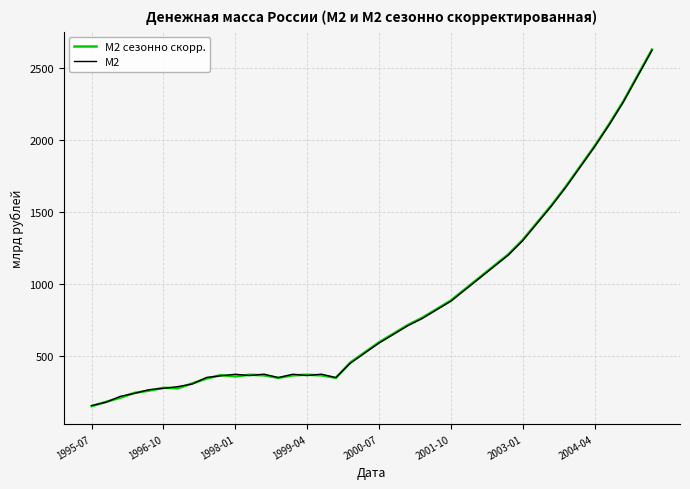

Which series has the widest spread of values?

M2 сезонно скорр.